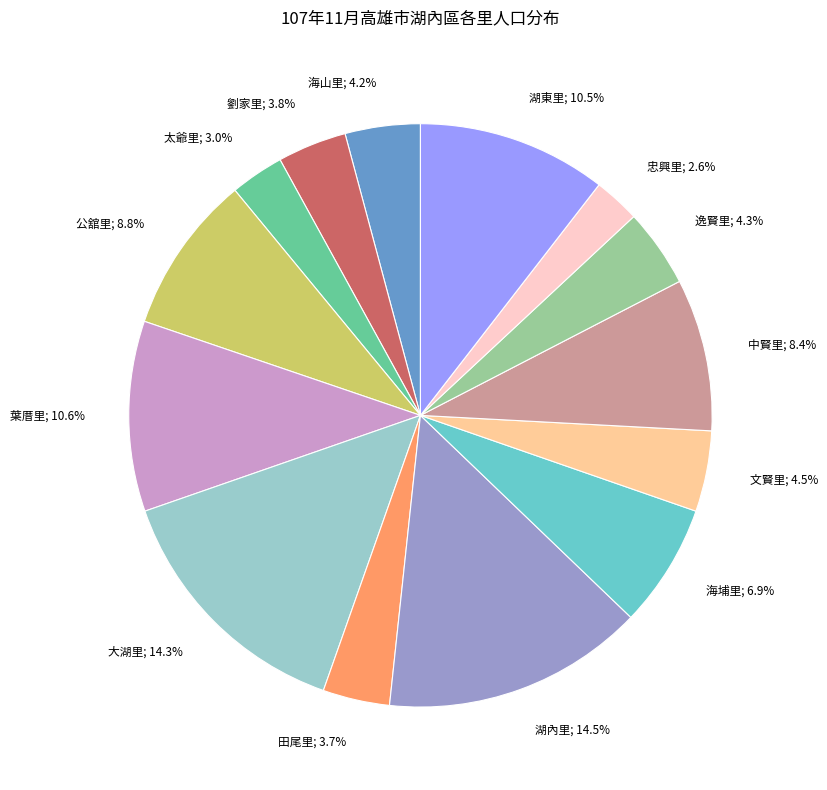

Is 葉厝里; 10.6% the majority of the pie?

No